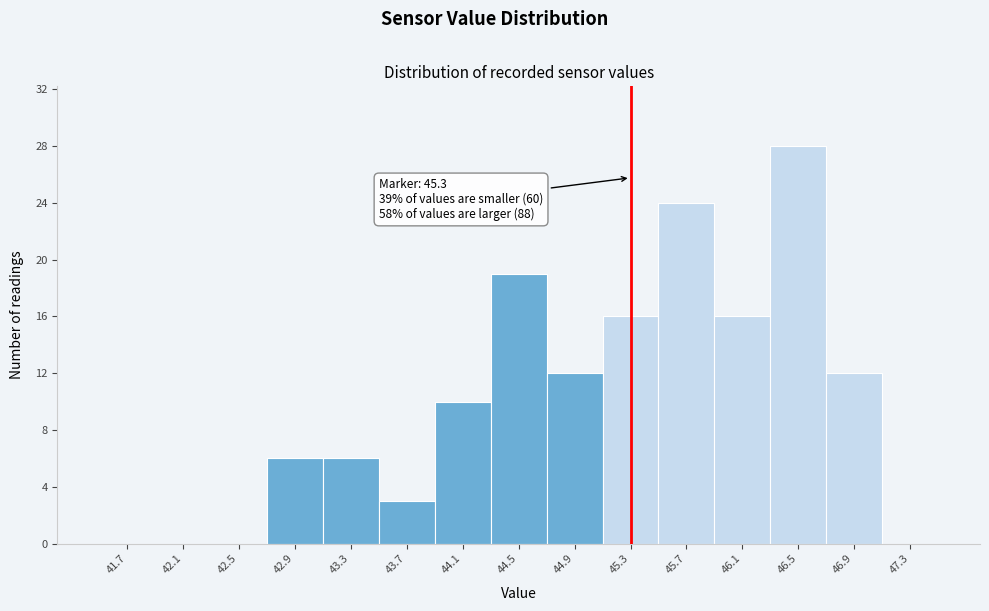

Which range on the x-axis has the tallest bar?

46.3 to 46.7